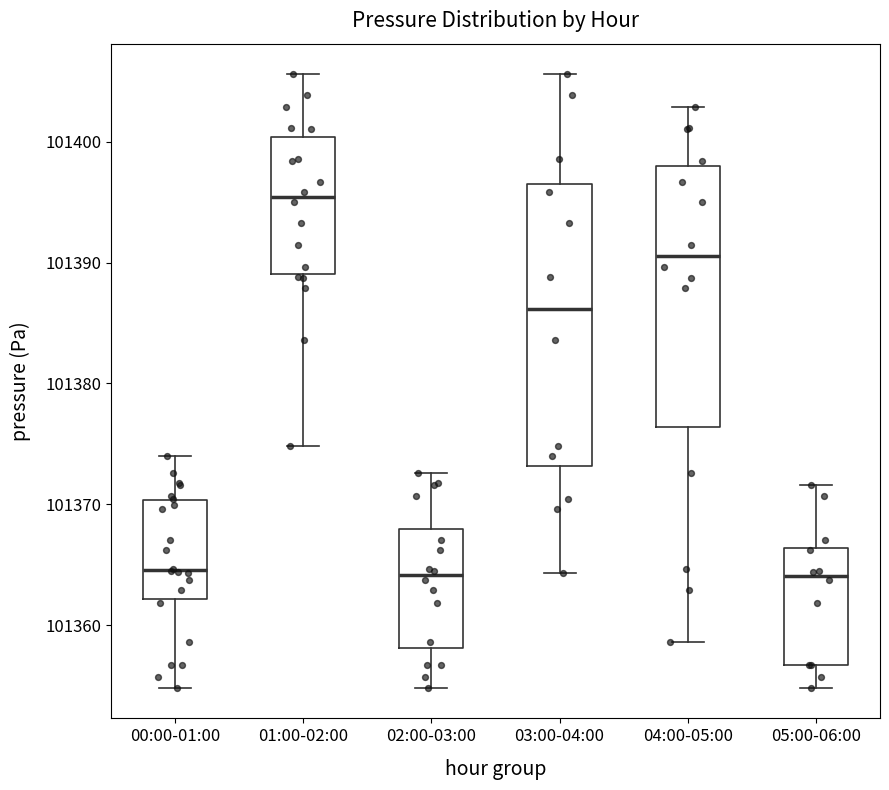

Which box is the tallest, from its lower edge to its upper edge?

03:00-04:00